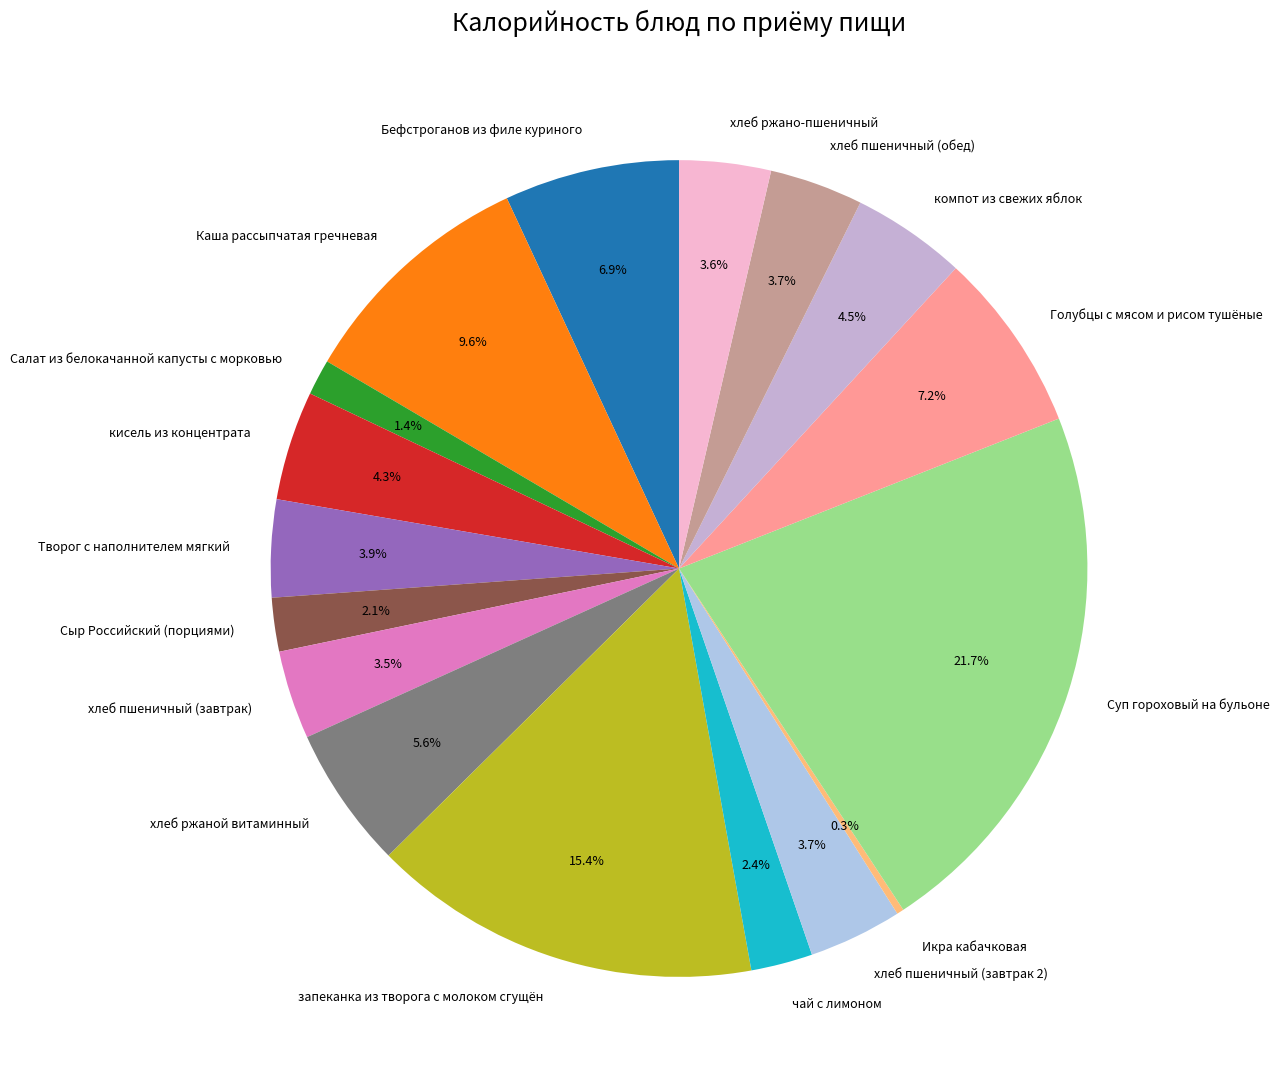

To the nearest percent, what is the average slice percentage?

6%